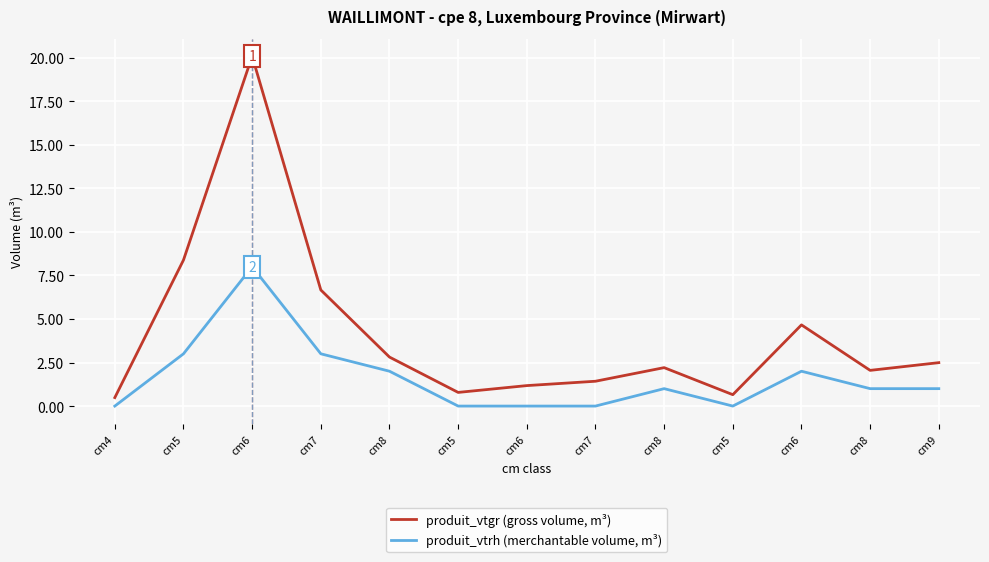

Read the produit_vtgr (gross volume, m³) value at cm5.

8.4